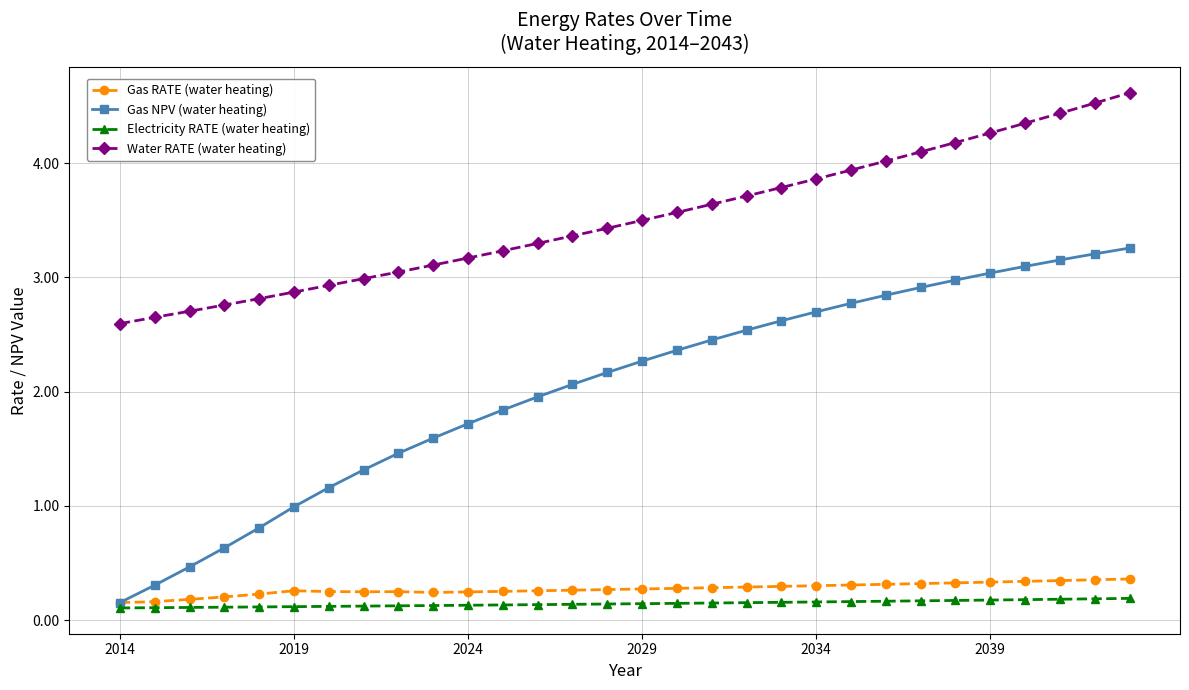

Which series has the largest range (max minus min)?

Gas NPV (water heating)